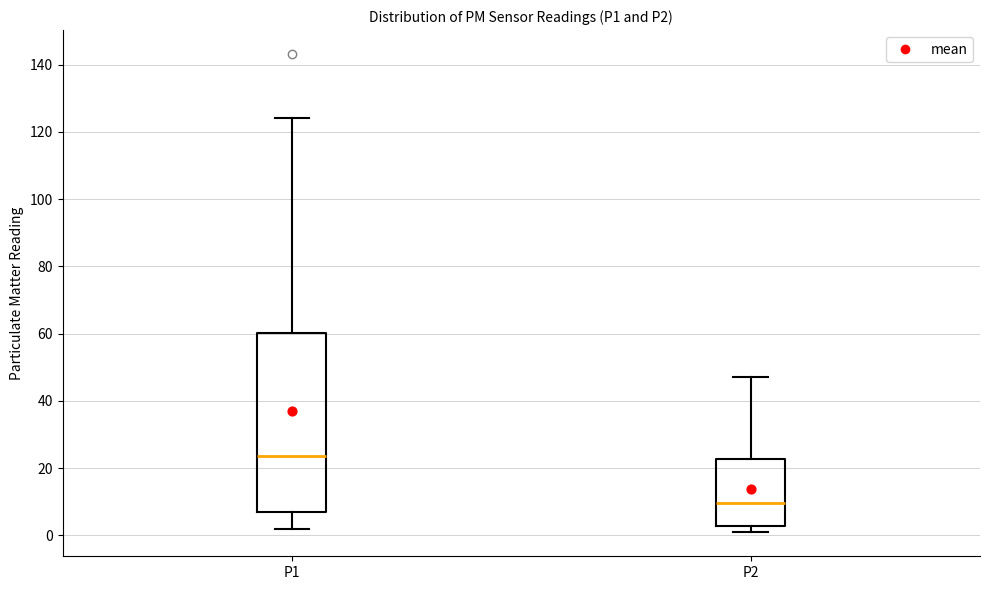

Where does the lower whisker of the box for P2 end on the y-axis? The values are not printed on the chart, so give them approximately, as read against the axis.

0